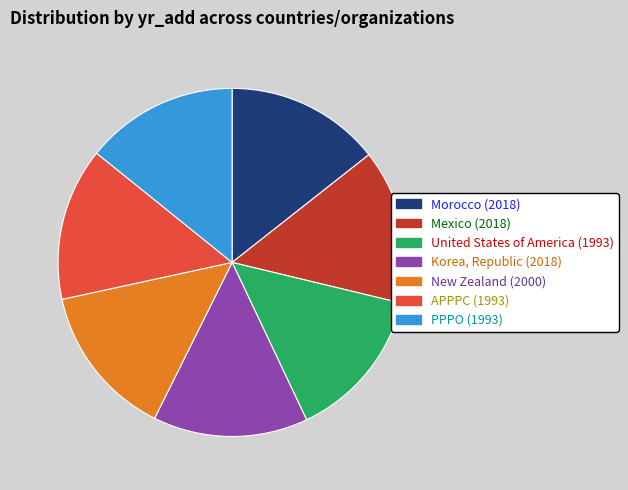

Does Korea, Republic account for over 50% of the chart?

No